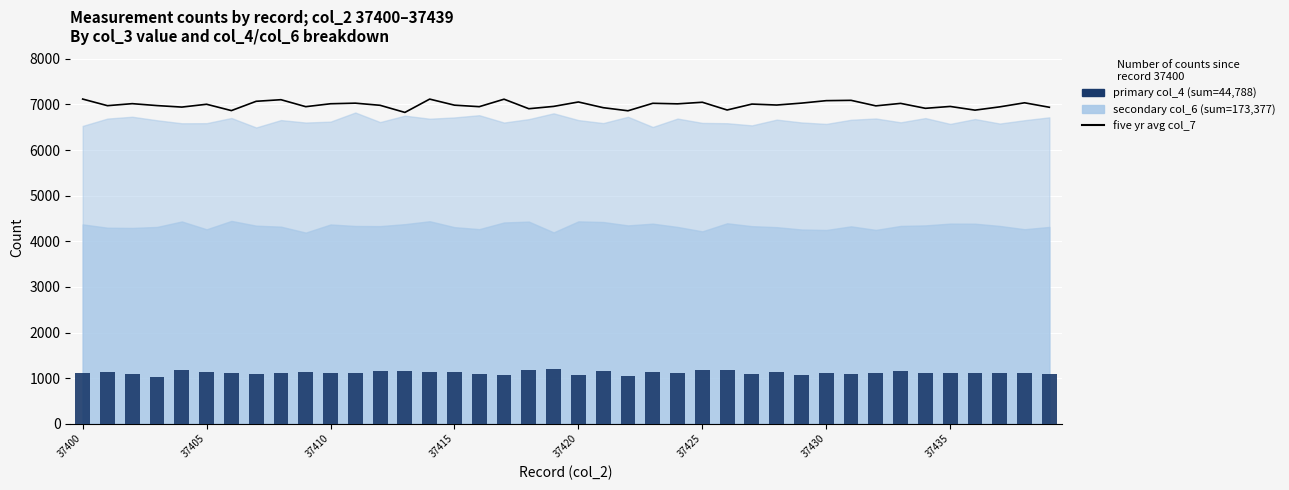

Where is primary (col_4) nearest to the value 1120?

37430